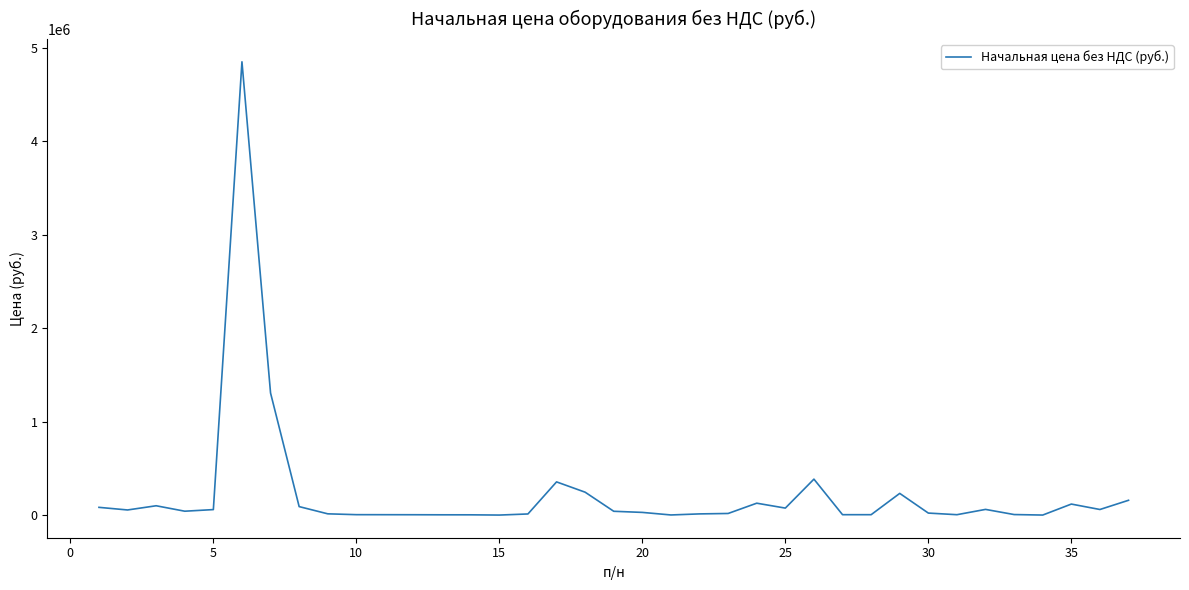

What is the greatest value displayed?

4852901